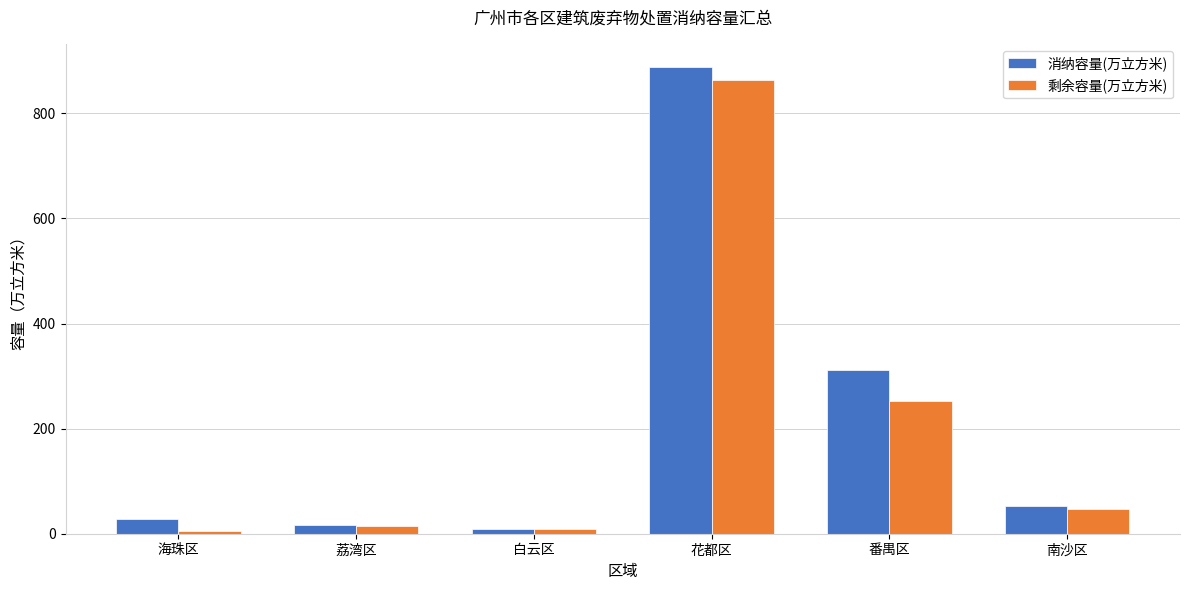

What is the value of the 剩余容量(万立方米) bar at the 3rd from the left?

8.2